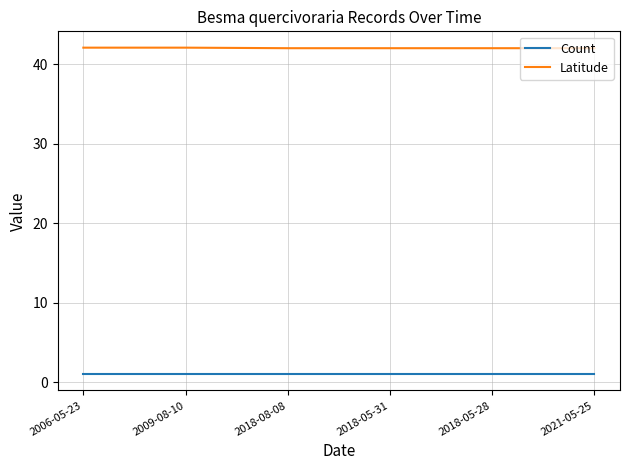

What are all the series names shown in the legend?

Count, Latitude